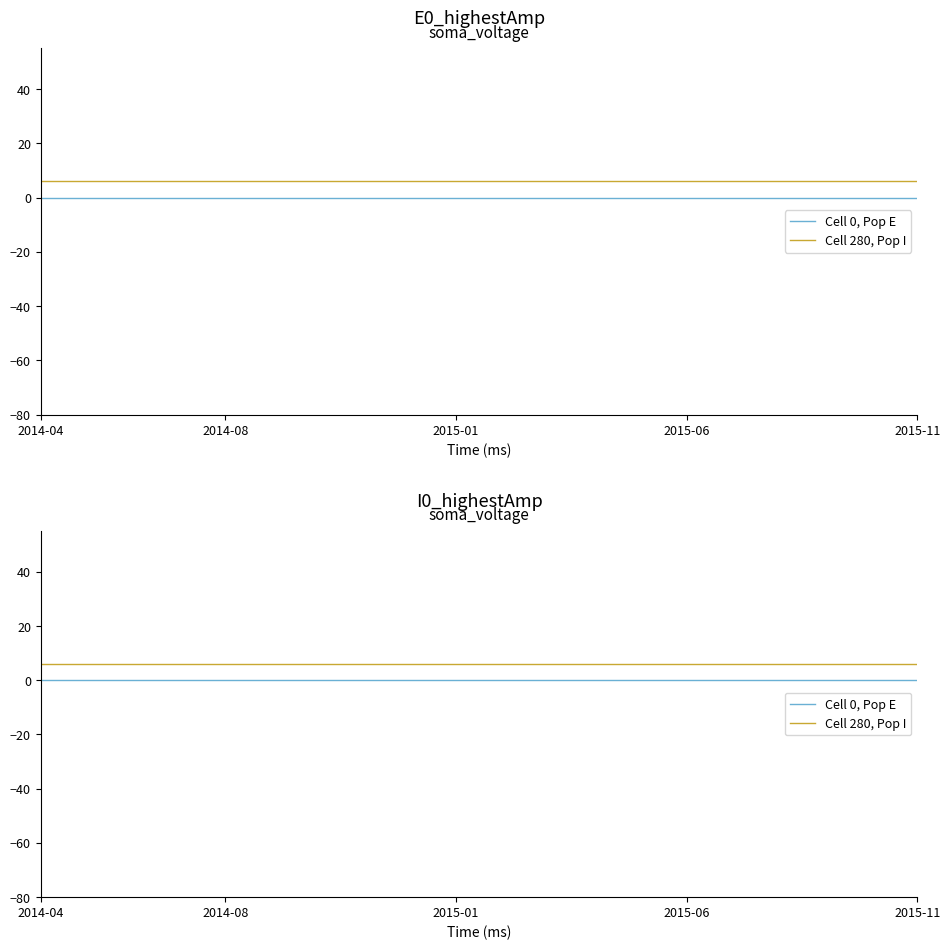

Rank the series by their maximum value, from lowest to highest.

Cell 0, Pop E, Cell 280, Pop I